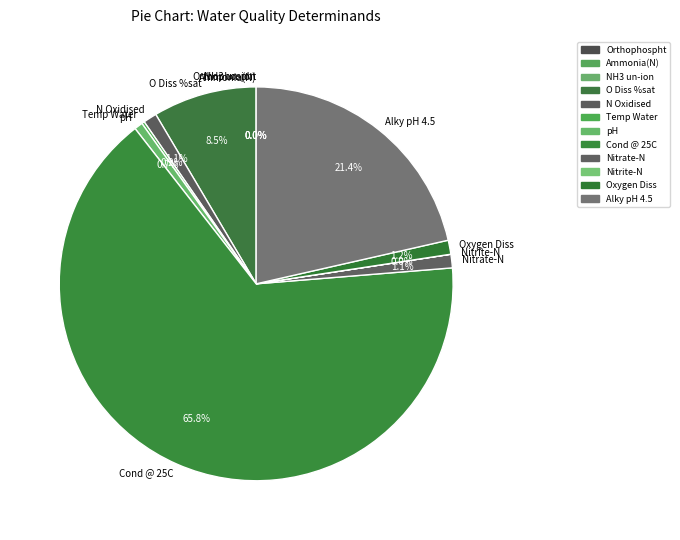

To the nearest percent, what portion does Alky pH 4.5 represent?

21%